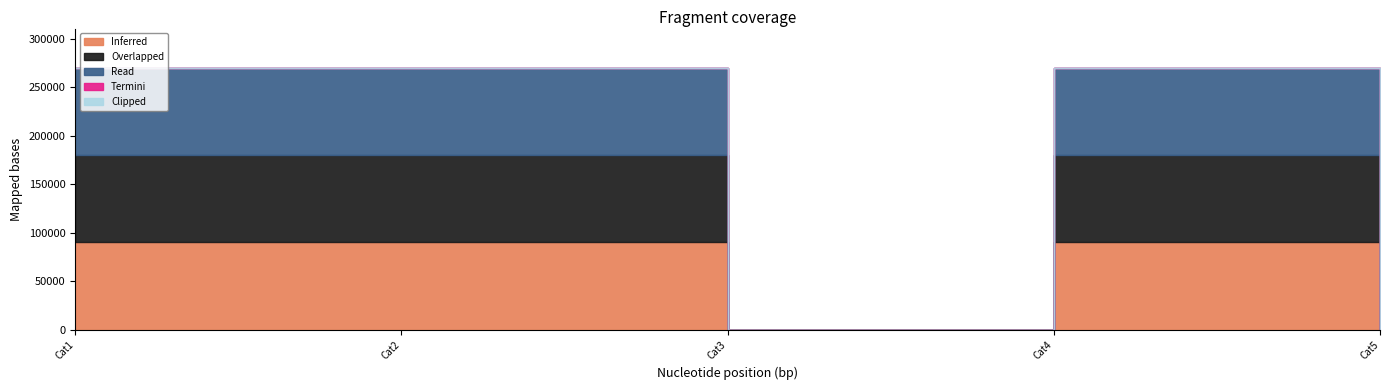

True or false: Clipped and Read intersect in this chart.

False